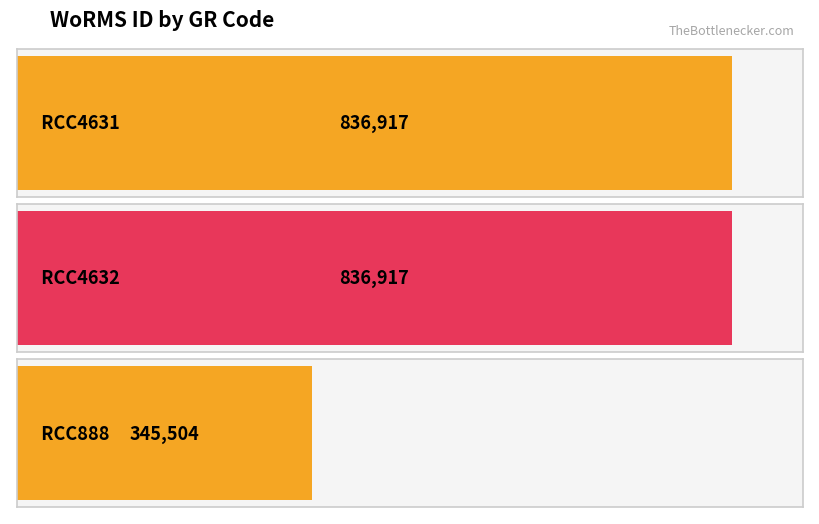

How many values are between 345504 and 836917?

3